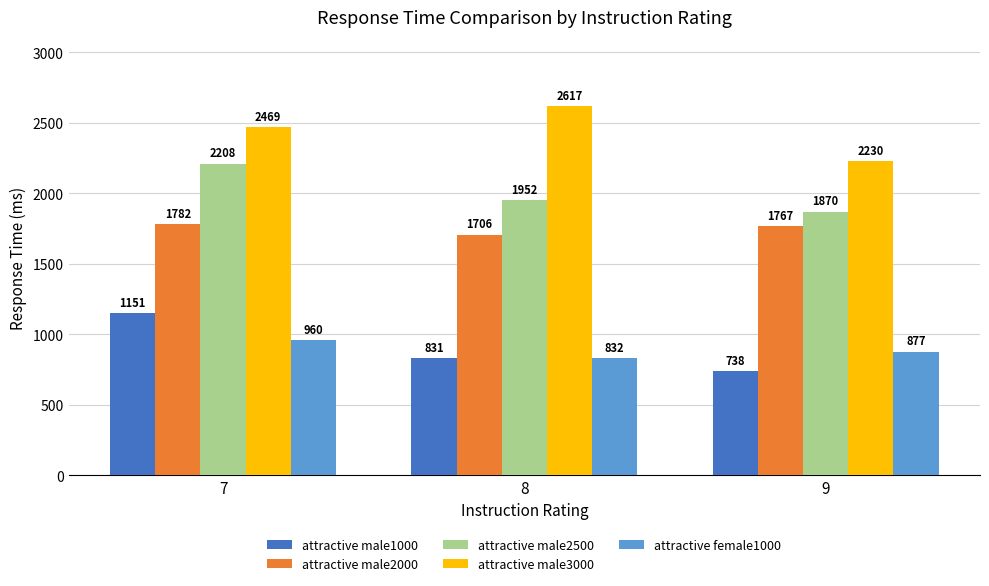

Which series has the widest spread of values?

attractive male1000